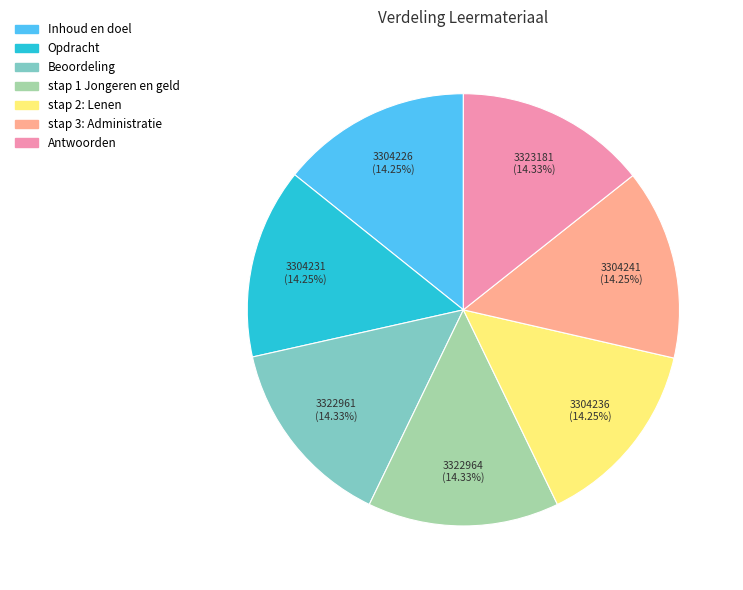

To the nearest percent, what is the average slice percentage?

14%